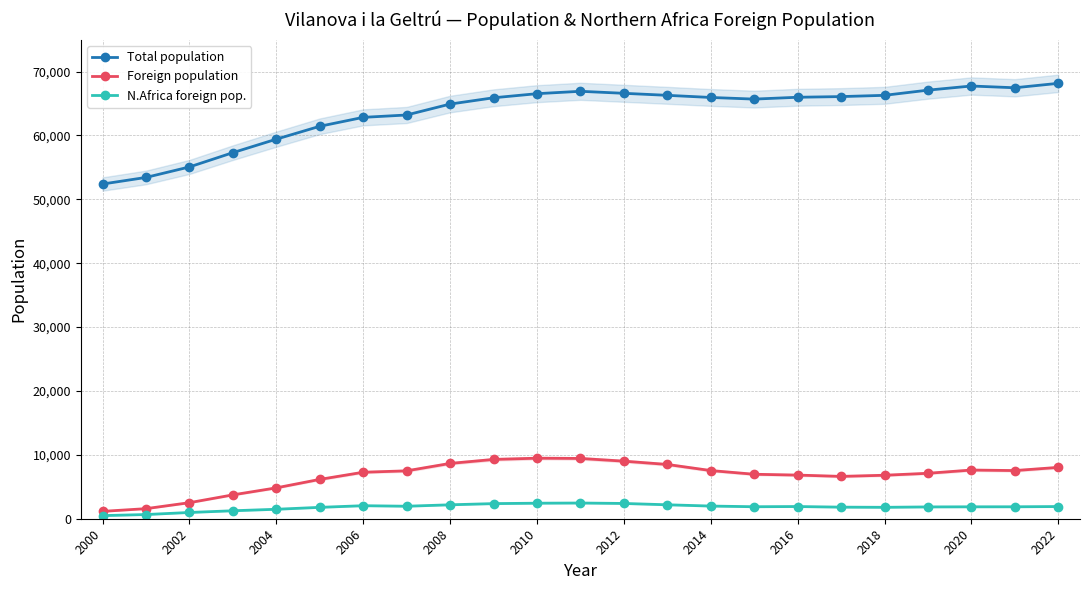

Reading left to right, list all the values displayed in this chart.

Total population: 52389	53421	55063	57300	59409	61427	62826	63196	64905	65890	66532	66905	66591	66275	65941	65684	65972	66077	66274	67086	67733	67458	68152
Foreign population: 1153	1577	2512	3734	4832	6157	7277	7497	8658	9283	9476	9437	9014	8497	7541	6961	6832	6628	6807	7114	7622	7539	8038
N.Africa foreign pop.: 489	656	979	1248	1481	1781	2040	1956	2181	2367	2431	2458	2391	2184	1984	1878	1910	1814	1787	1849	1866	1871	1908